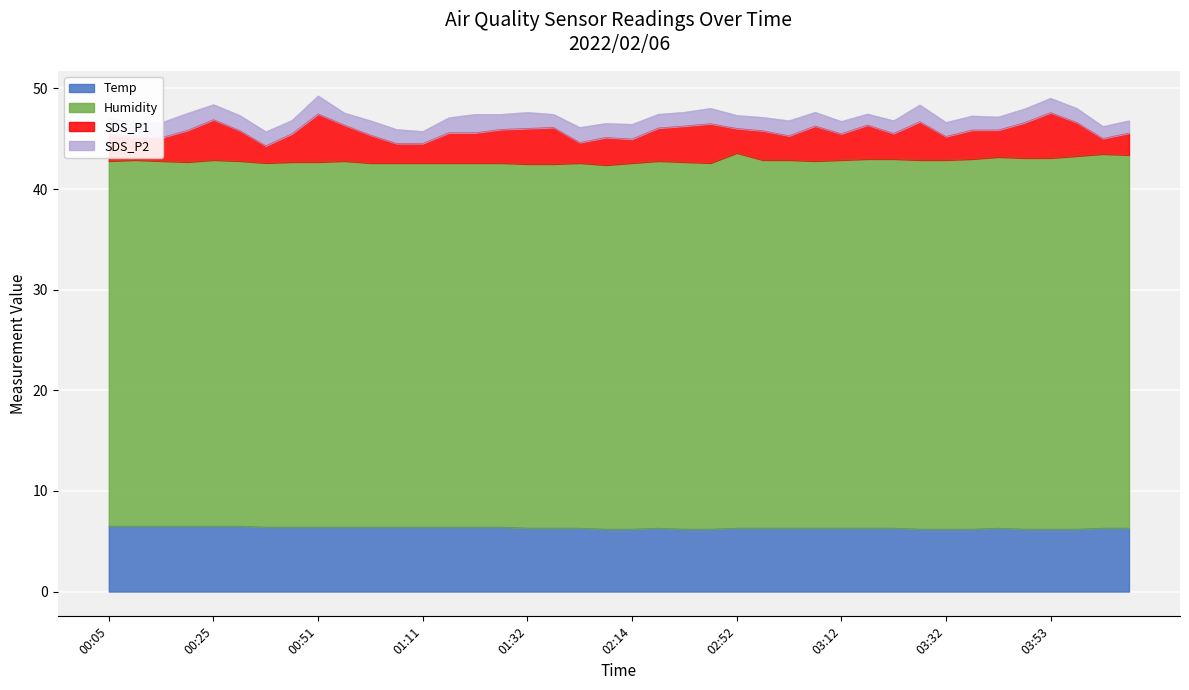

At 04:03, list the series in order from smallest to largest.

SDS_P2, SDS_P1, Temp, Humidity